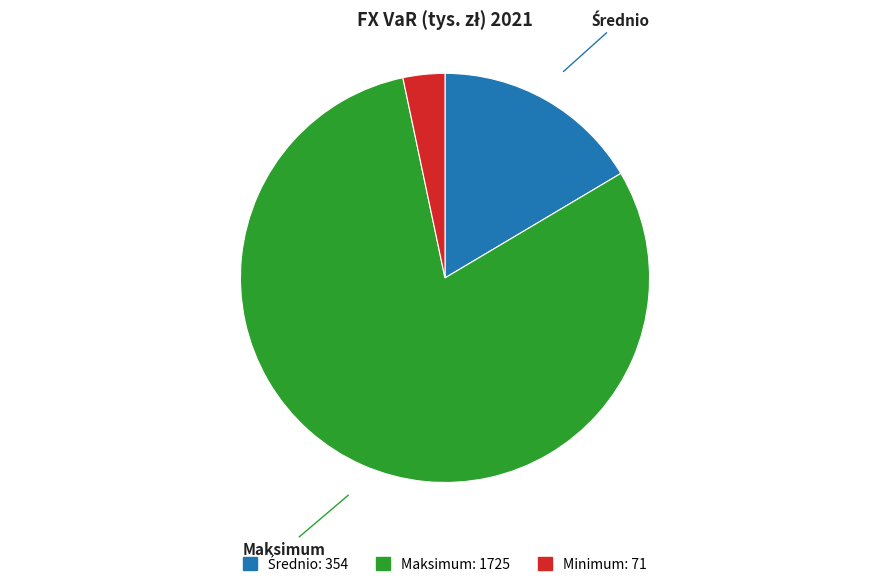

Which category accounts for the majority?

Maksimum